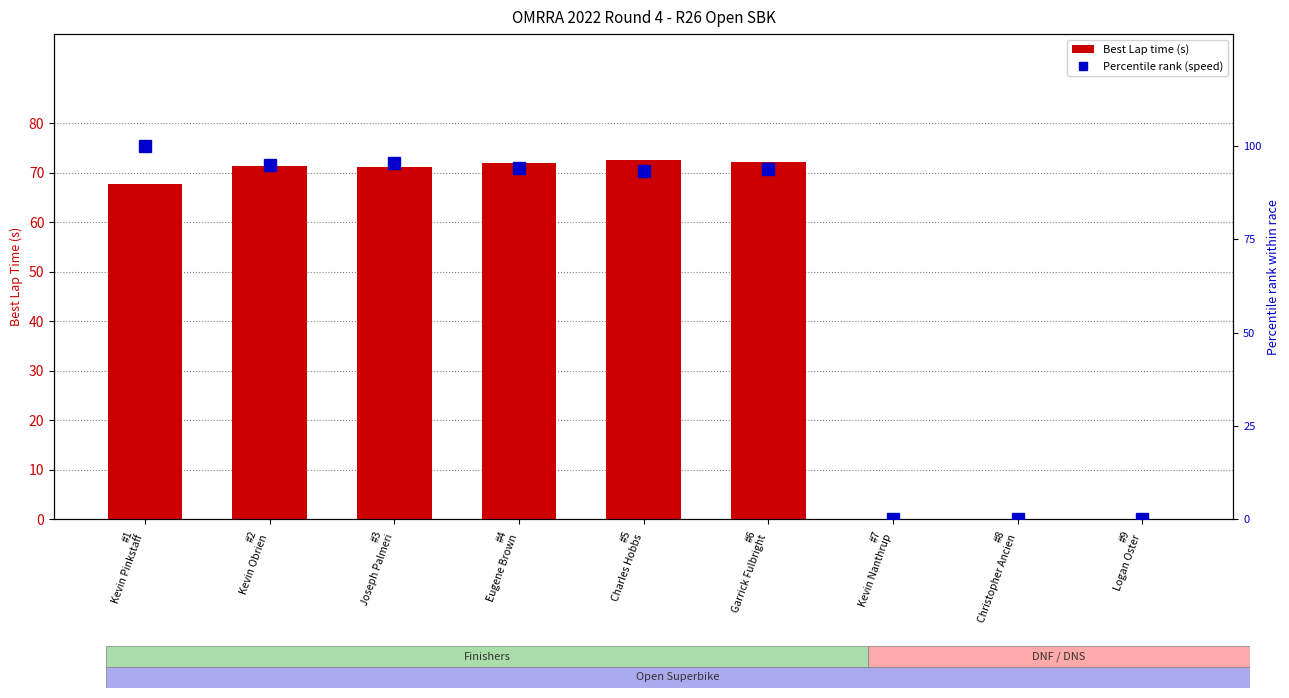

At which category does the chart reach its peak across all series?

#1
Kevin Pinkstaff